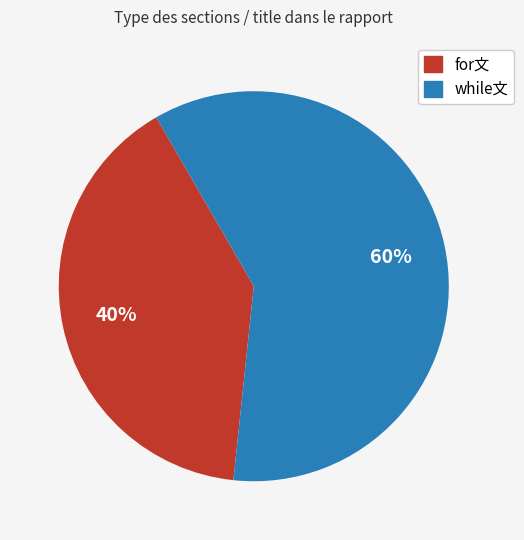

Is the sum of for文 and while文 greater than half?

Yes